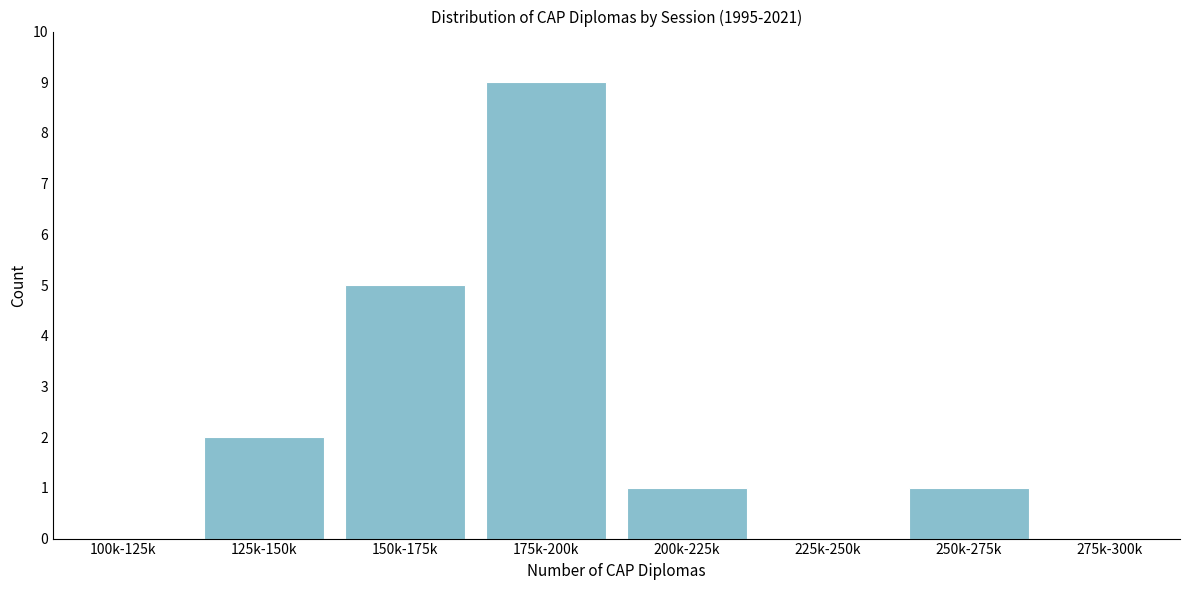

Reading left to right, what are all the values shown in this chart?

100k-125k=0	125k-150k=2	150k-175k=5	175k-200k=9	200k-225k=1	225k-250k=0	250k-275k=1	275k-300k=0